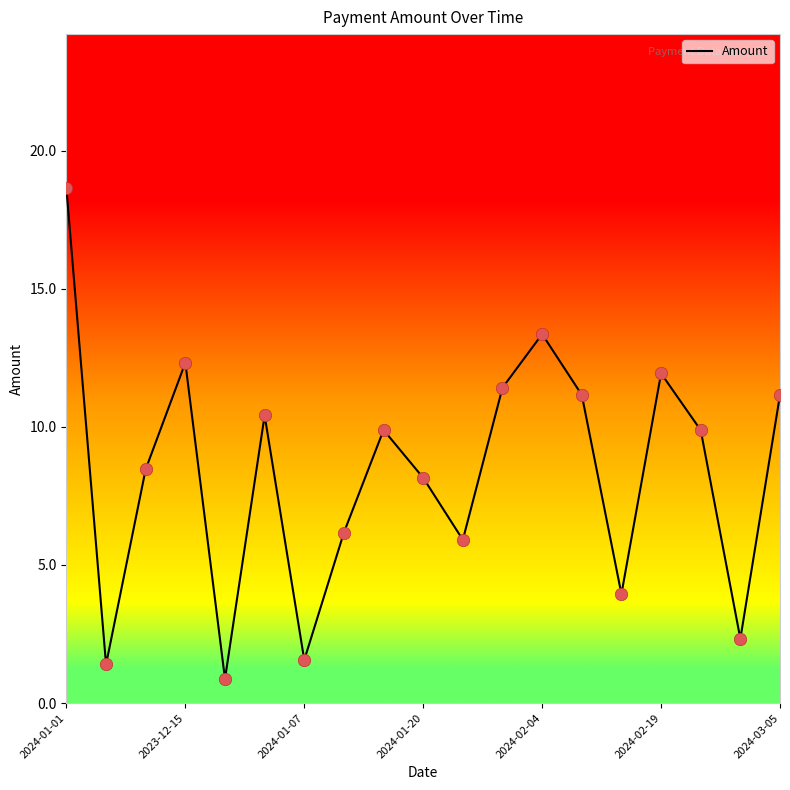

What is the difference between the maximum and minimum values?

17.8